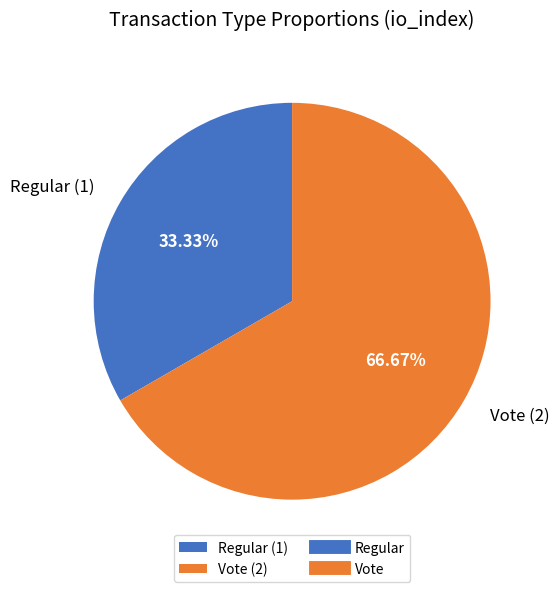

Is Regular the majority of the pie?

No